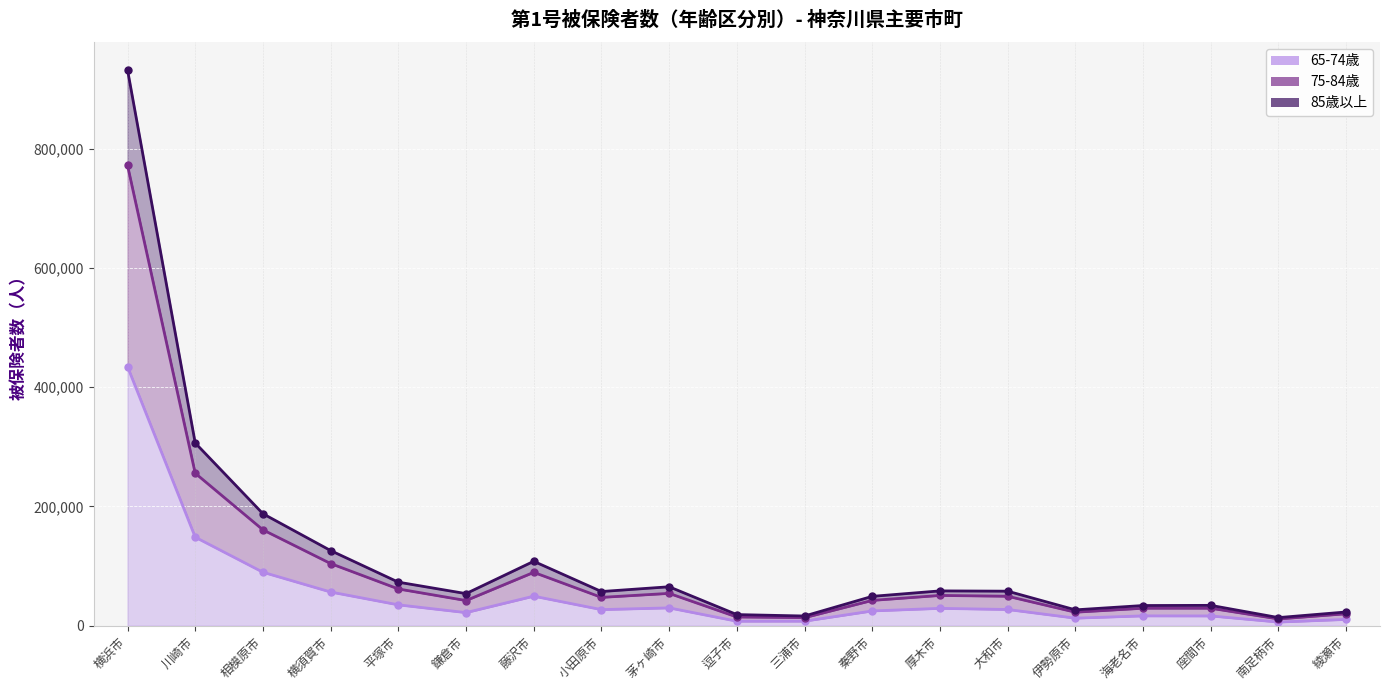

Is the value of 85歳以上 at 厚木市 greater than the value of 65-74歳 at 海老名市?

Yes